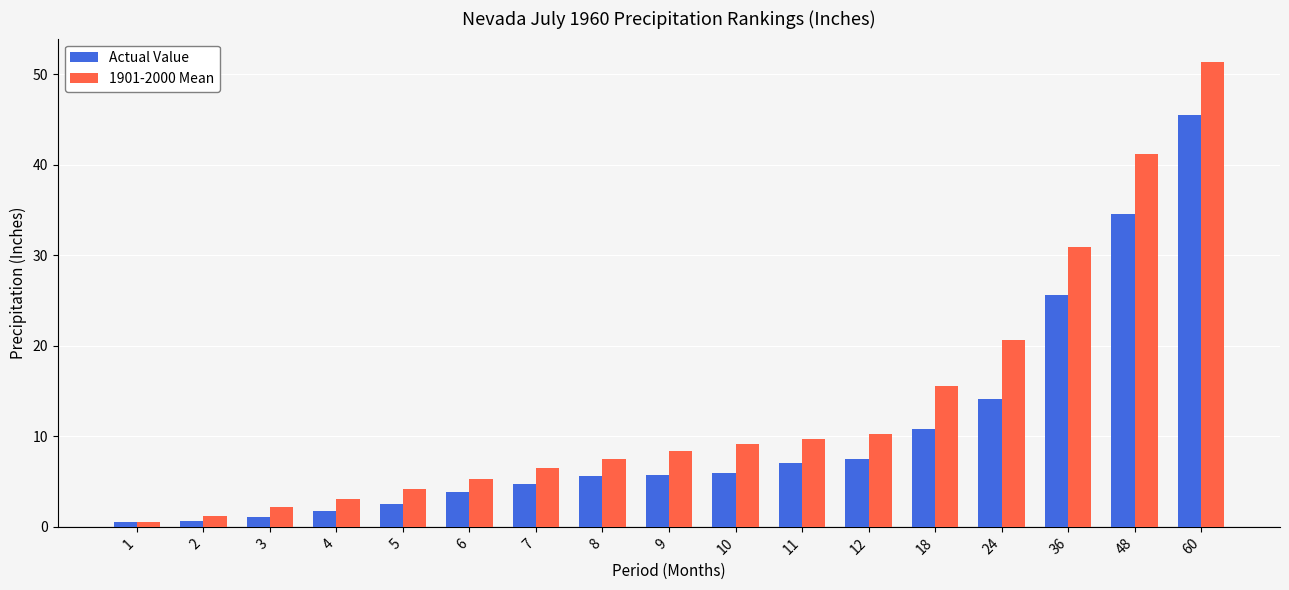

What is the greatest value displayed?

51.4